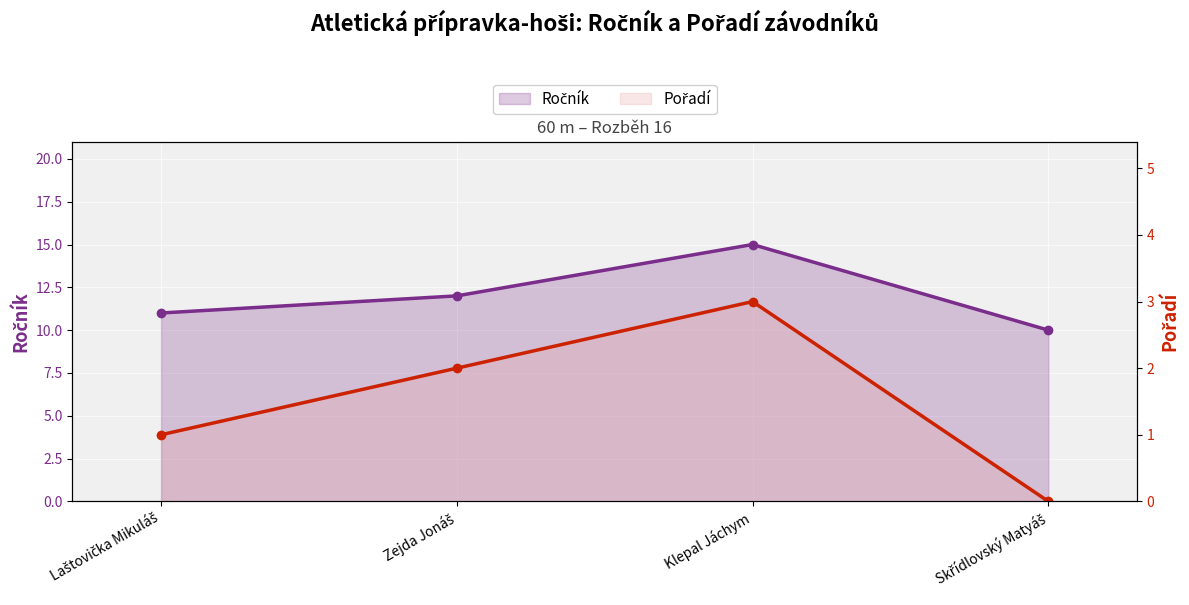

Which series changed the most between Laštovička Mikuláš and Zejda Jonáš?

Ročník